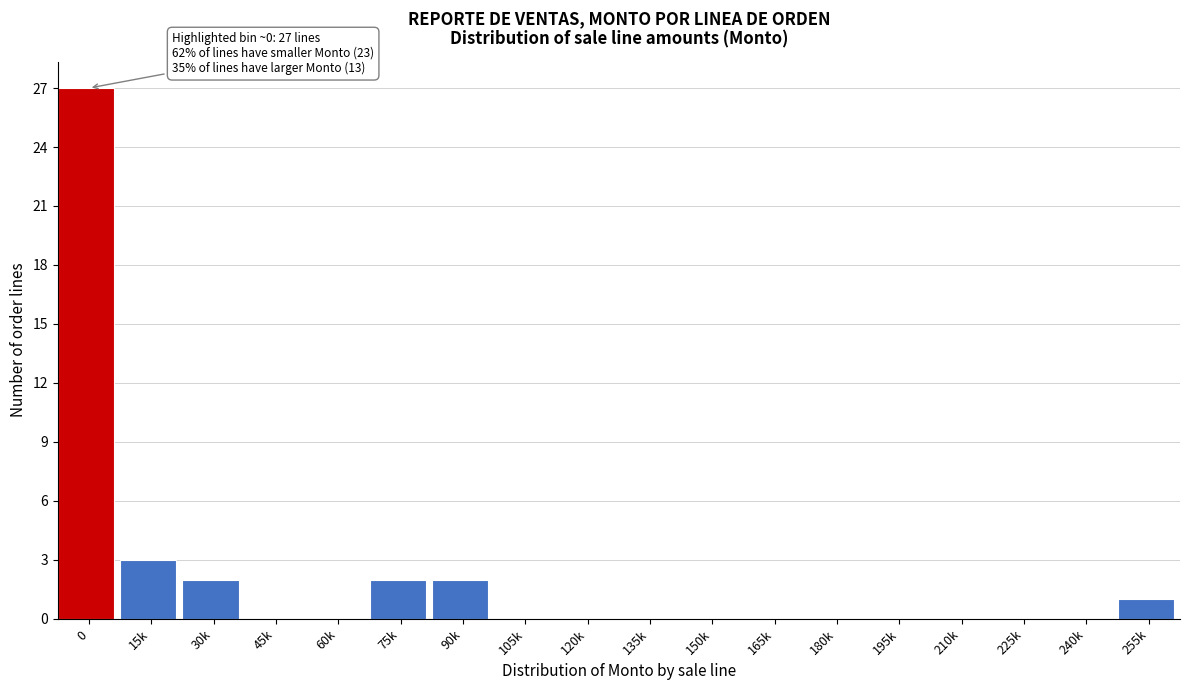

Reading left to right, extract all data points from this chart.

0=27	15k=3	30k=2	45k=0	60k=0	75k=2	90k=2	105k=0	120k=0	135k=0	150k=0	165k=0	180k=0	195k=0	210k=0	225k=0	240k=0	255k=1